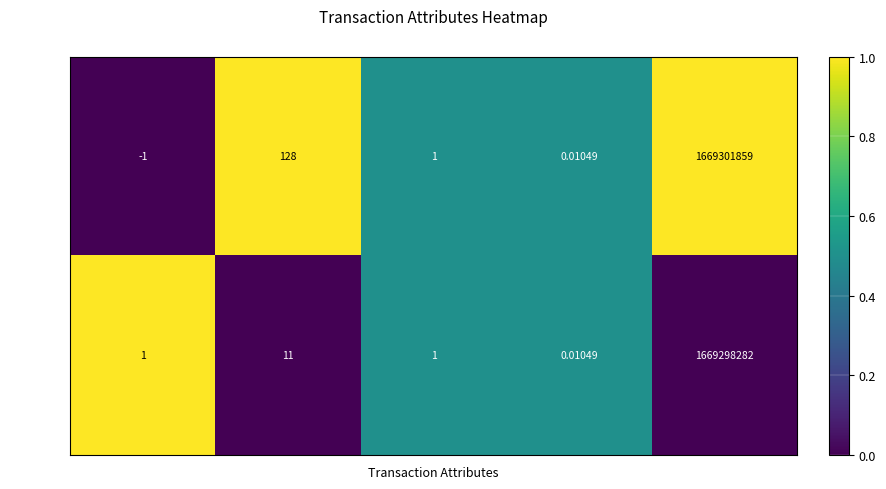

Which category has the highest value across all series?

time_stamp